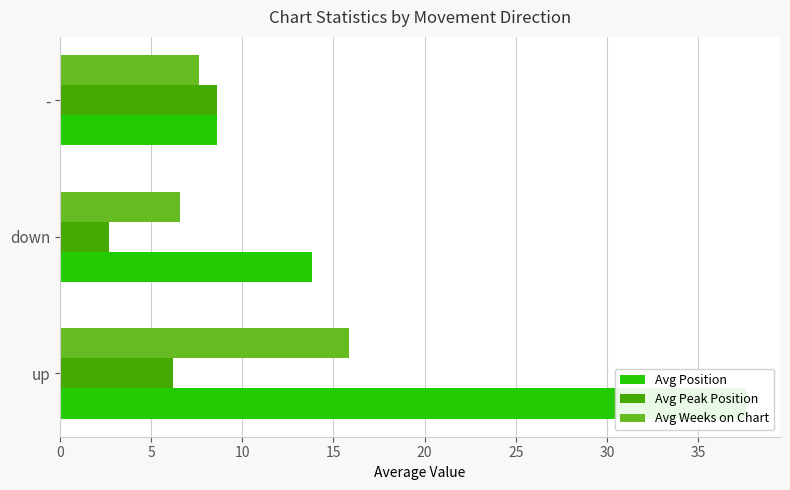

What is the lowest value of the Avg Weeks on Chart series?

6.6